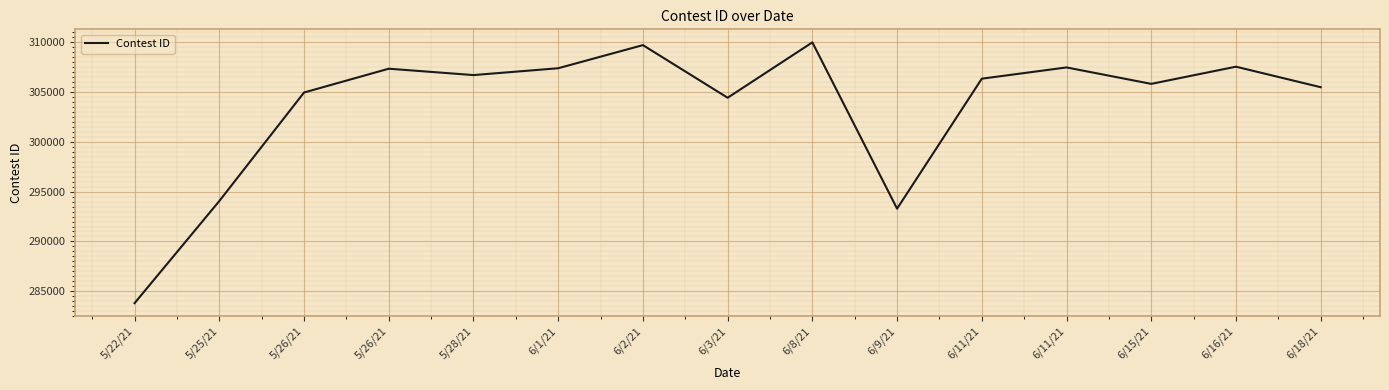

Does the chart display data point markers on the line(s)?

No